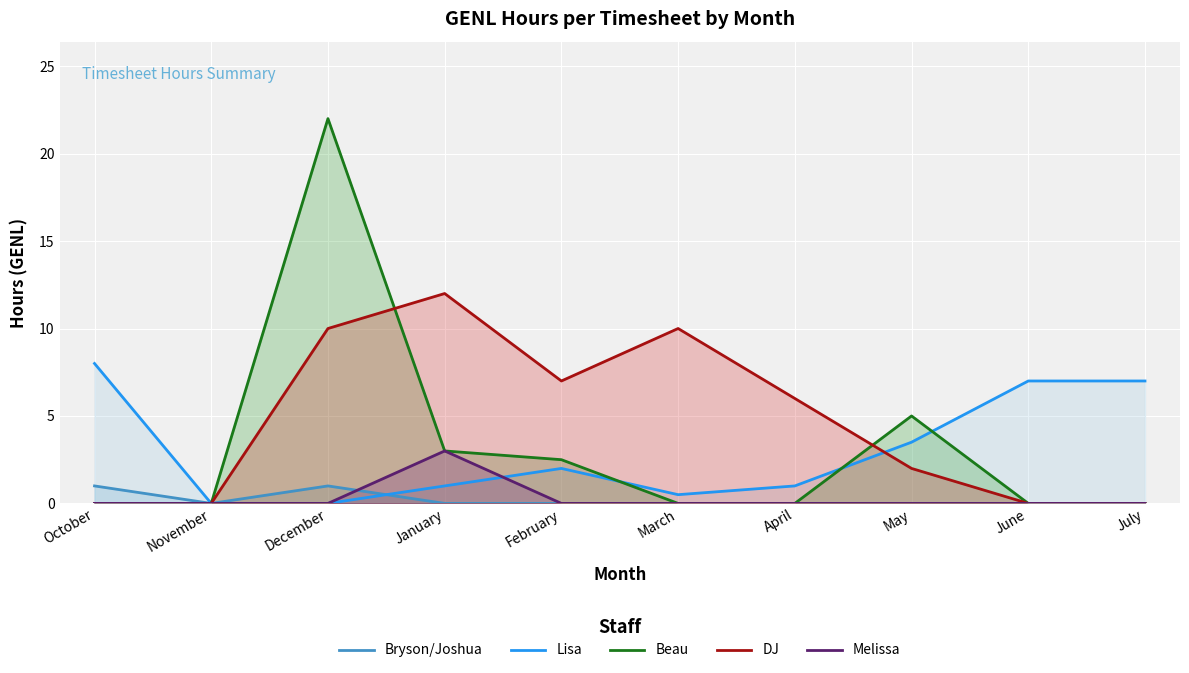

What is the difference between the highest and lowest values at December?

22.0